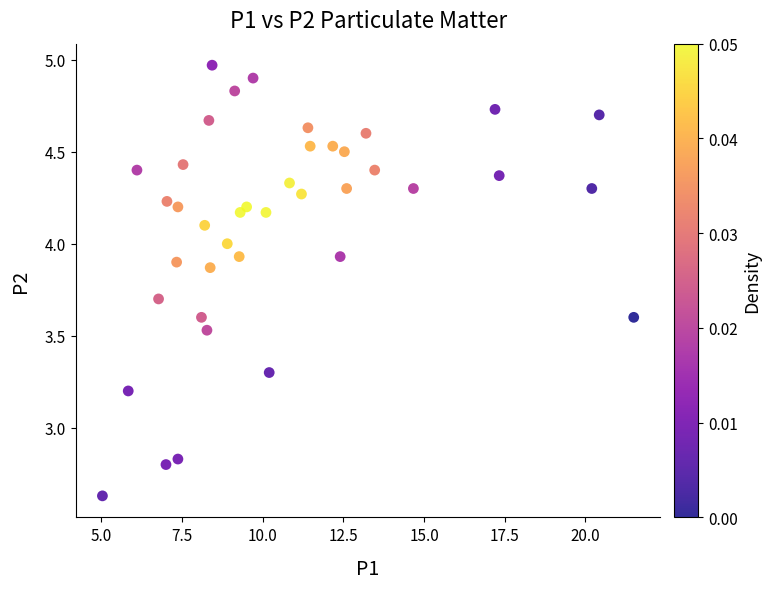

What is the range of Y values (max minus min)?

2.3